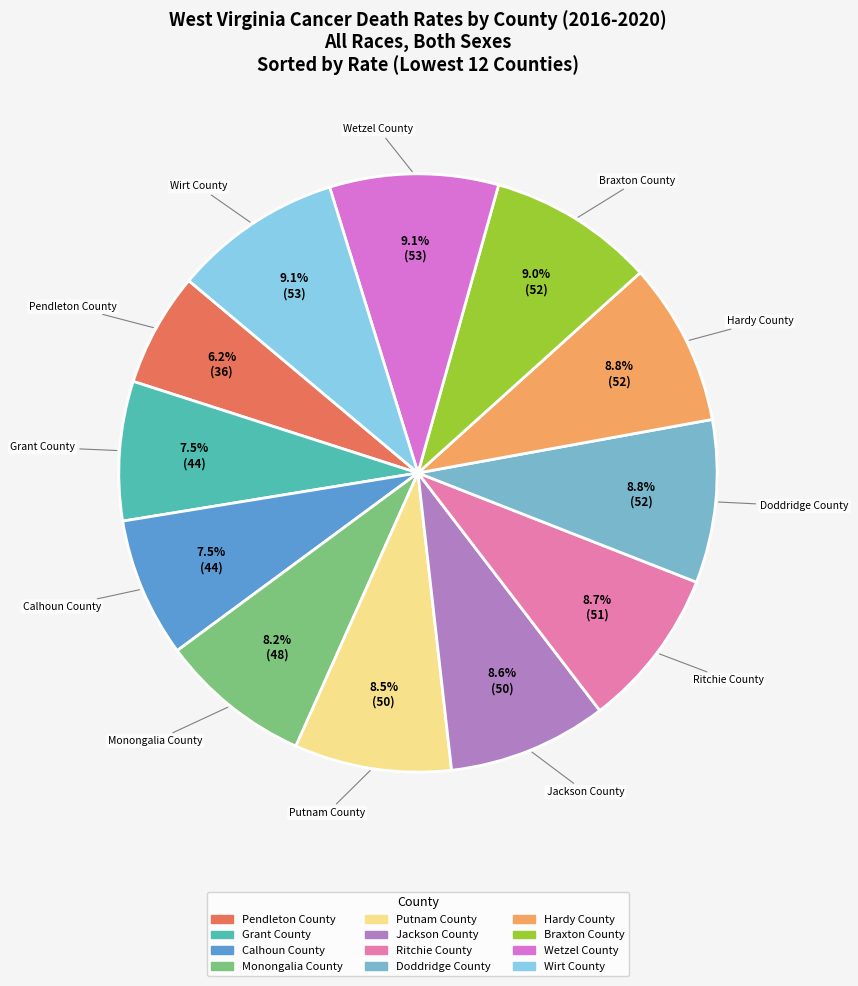

Which category has the smallest portion of the pie?

Pendleton County